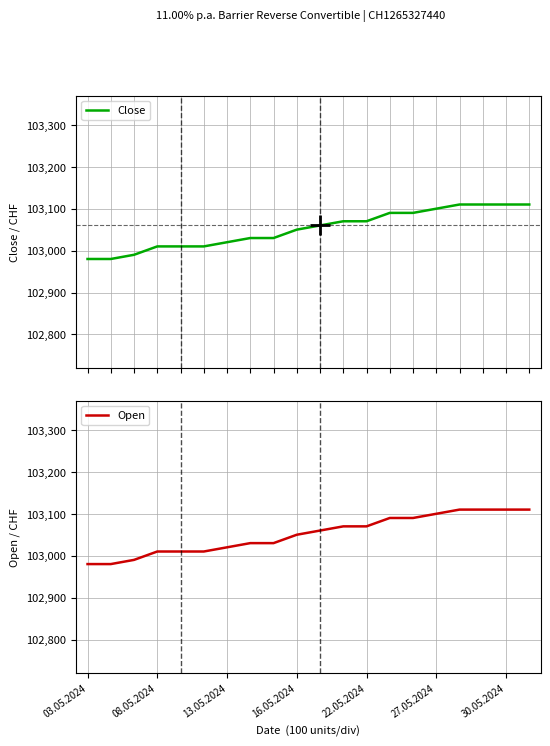

What is the value of the Close point at the 20th from the left?

103110